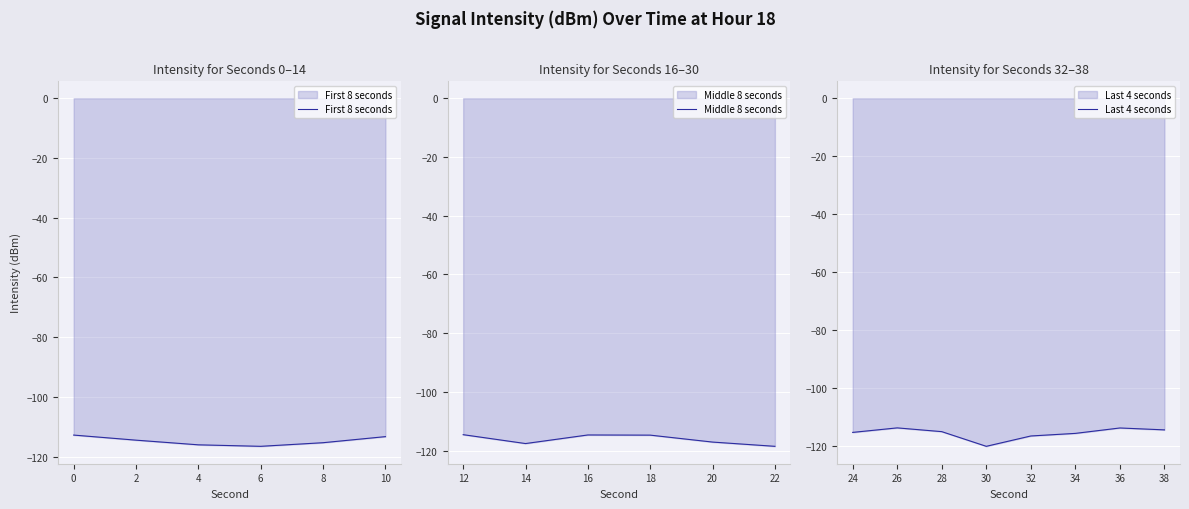

How many interior local valleys (lower than both neighbors) does the data have?

4